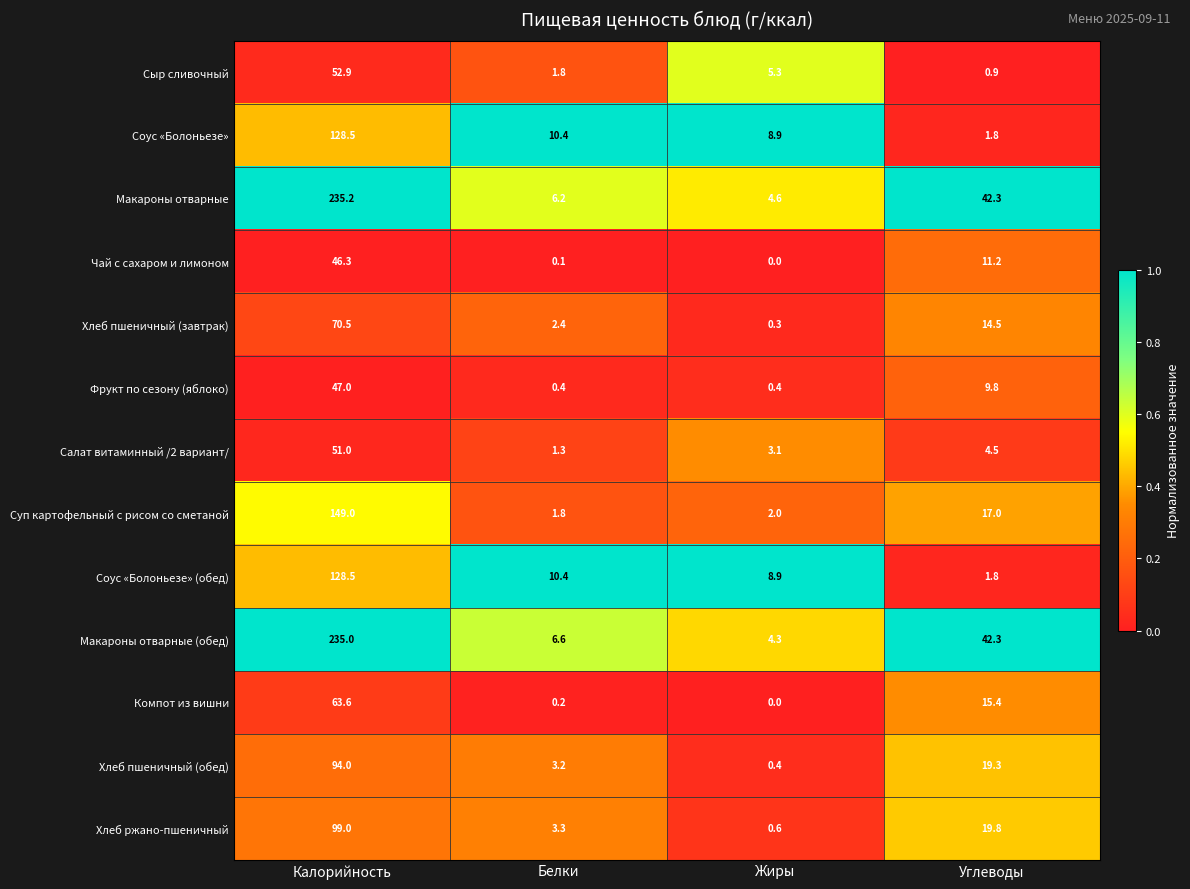

What is the total value across all series at Углеводы?

200.6